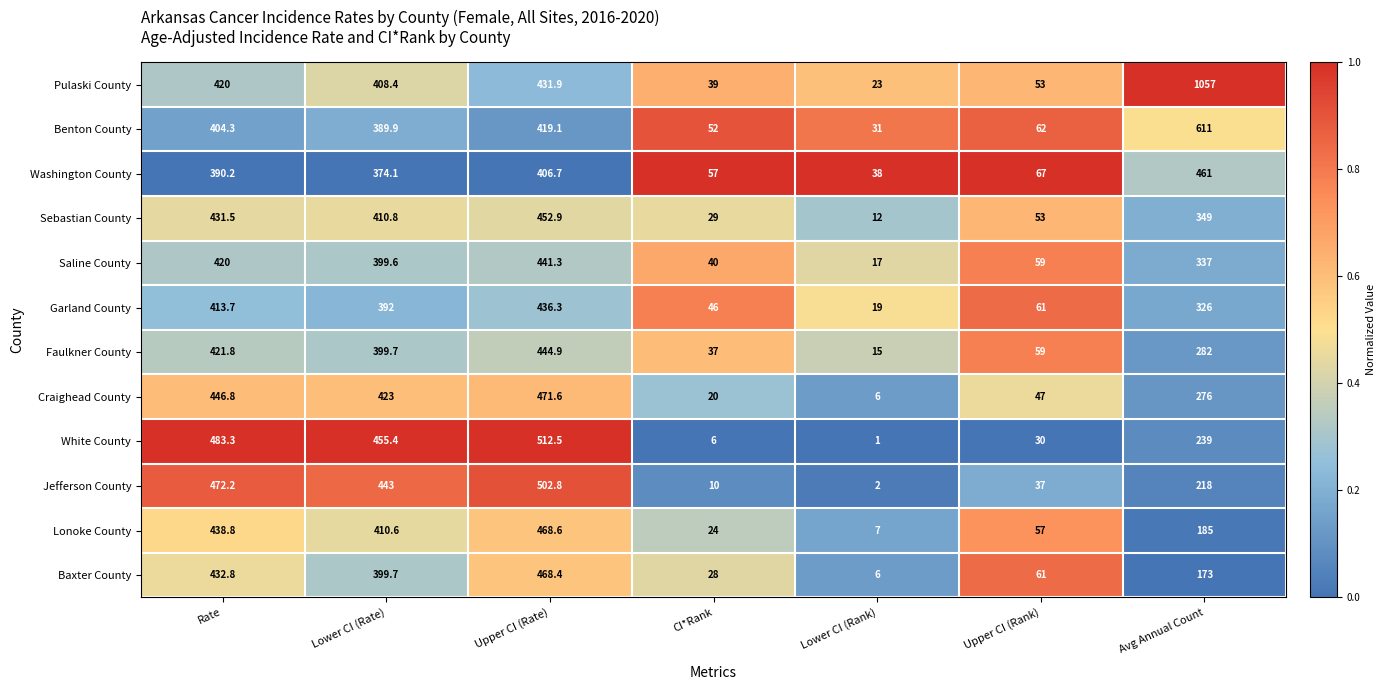

How many series are shown in this chart?

12